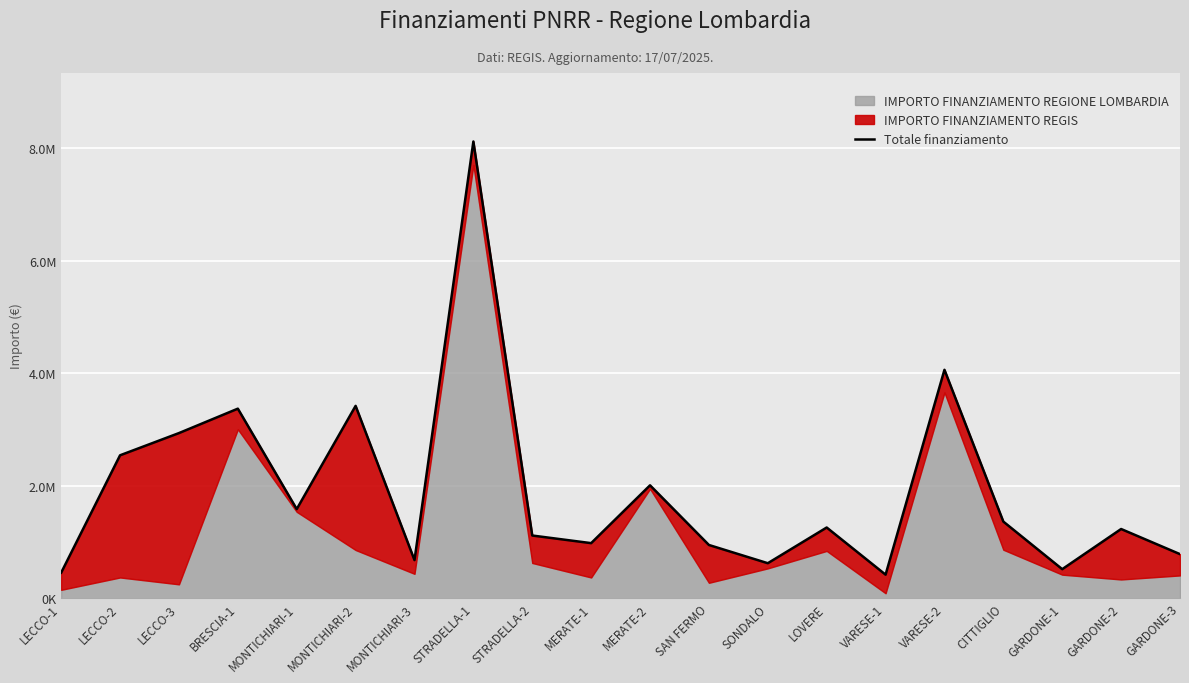

Which has a higher value, VARESE-1 or GARDONE-2?

GARDONE-2